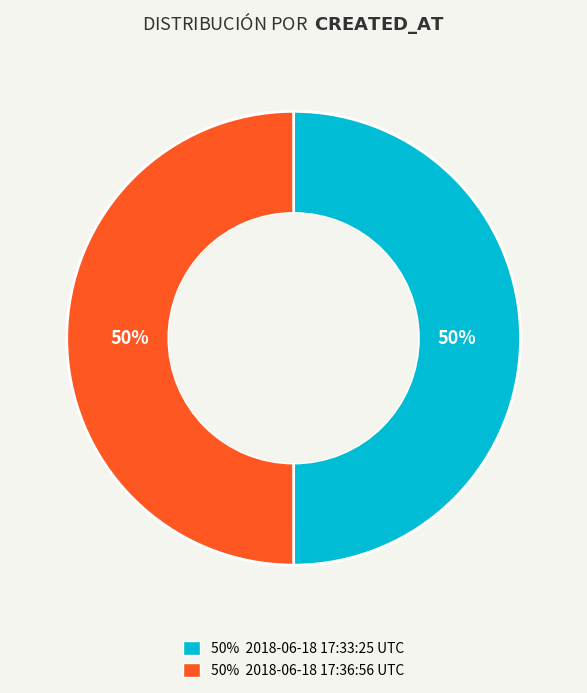

To the nearest percent, what is the average slice percentage?

50%